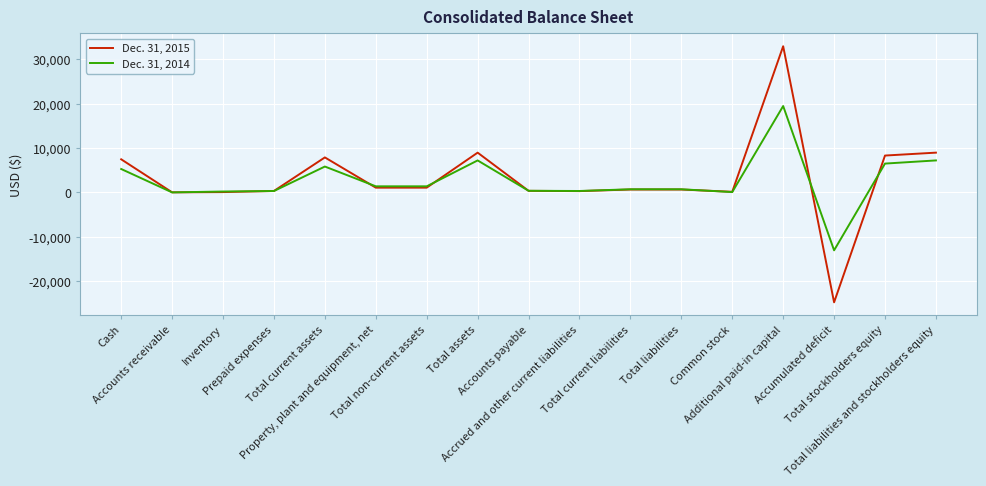

What is the difference between the second highest and minimum values in the Dec. 31, 2015 series?

33695